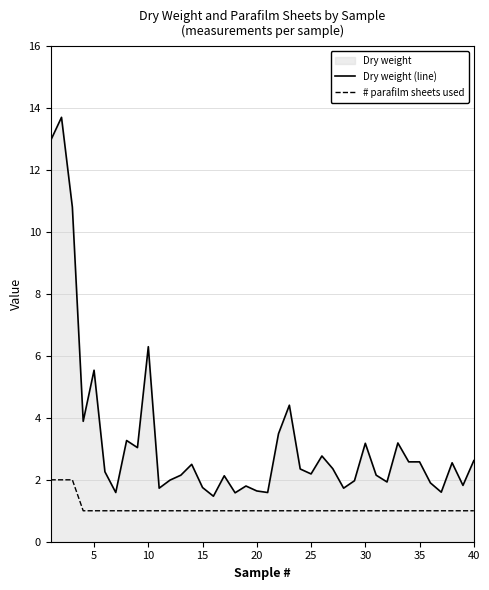

Which series has the largest total across all categories?

Dry weight (line)